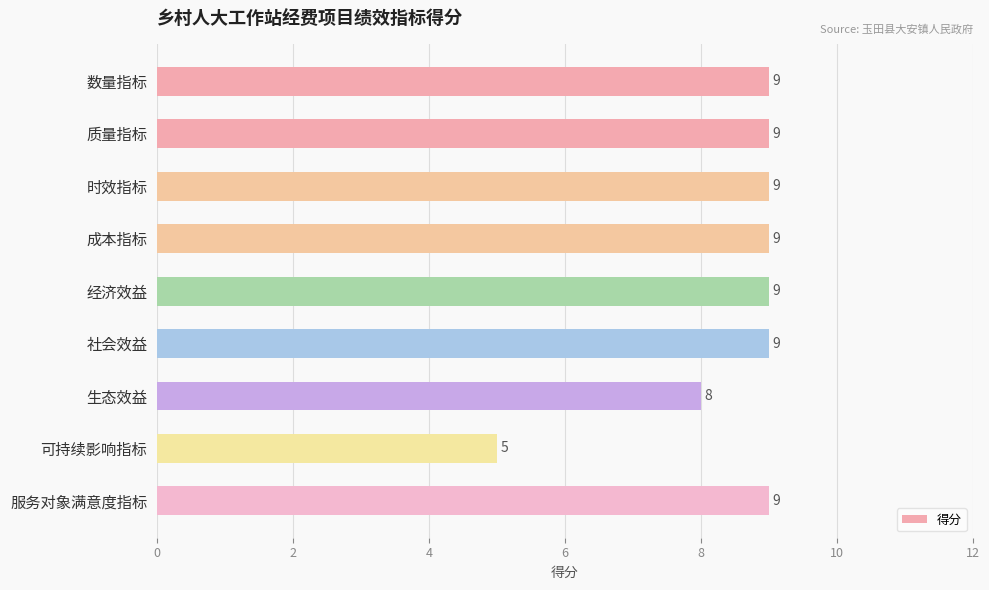

What is the greatest value displayed?

9